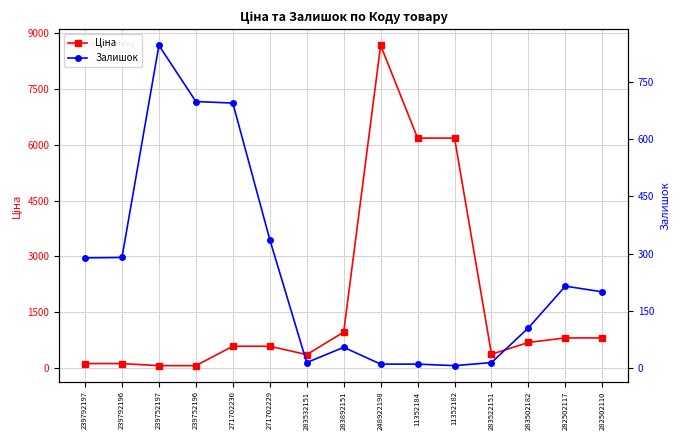

What is the total value across all series at 283502182?

786.4